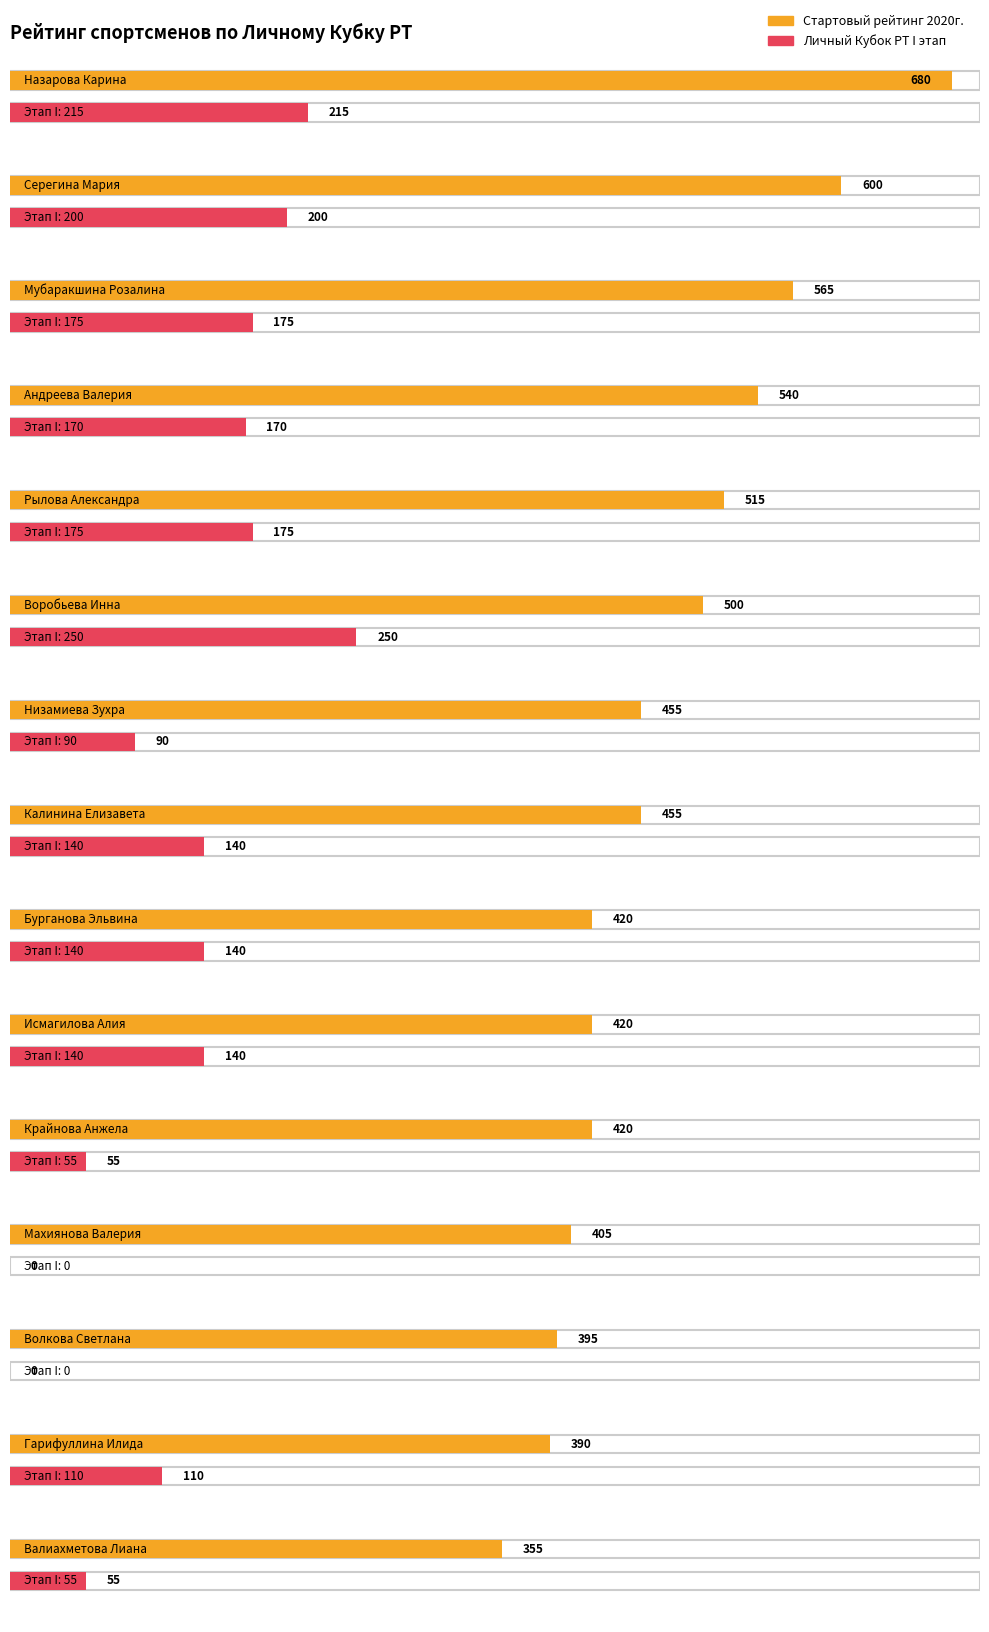

Is the value of Стартовый рейтинг 2020г. at Рылова Александра greater than the value of Личный Кубок РТ I этап at Андреева Валерия?

Yes